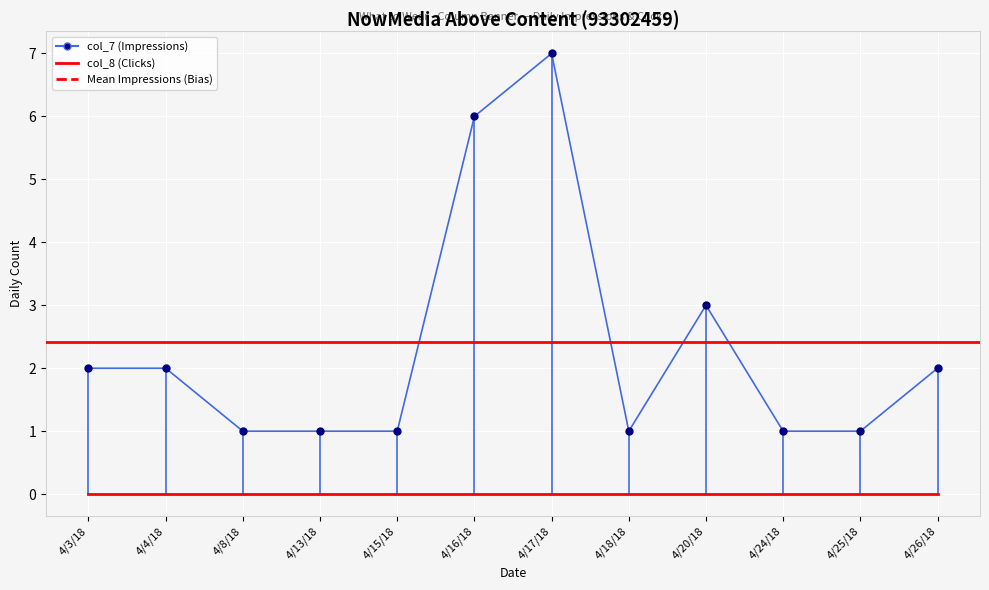

What is the minimum value shown in the chart?

1